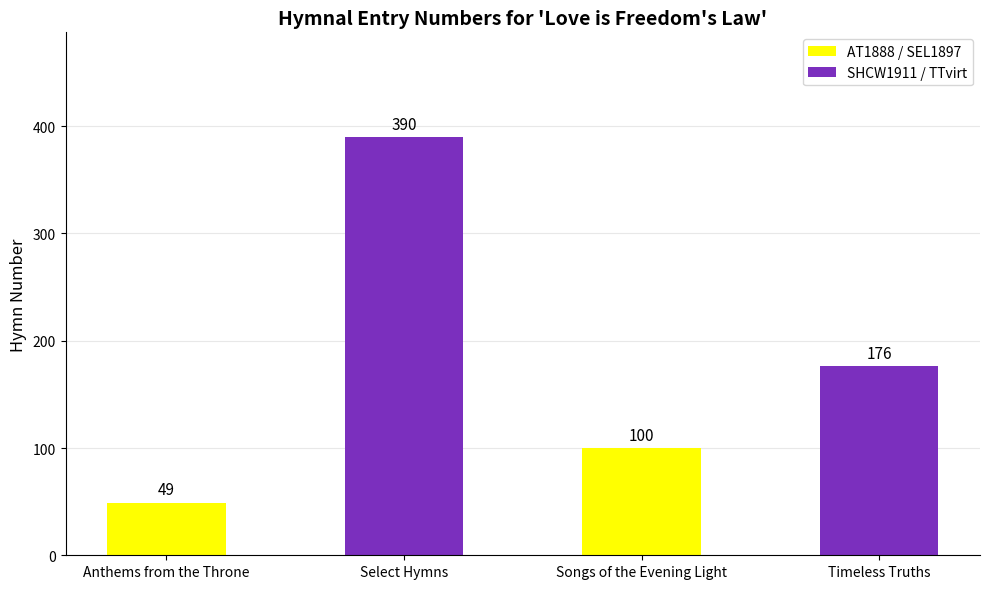

What is the difference between the maximum and minimum values?

341